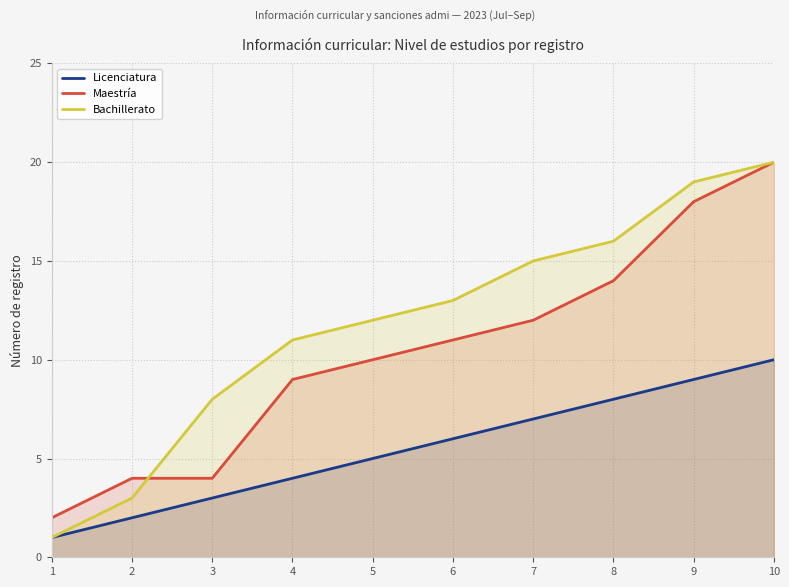

What is the difference between the maximum and minimum values in the Licenciatura series?

9